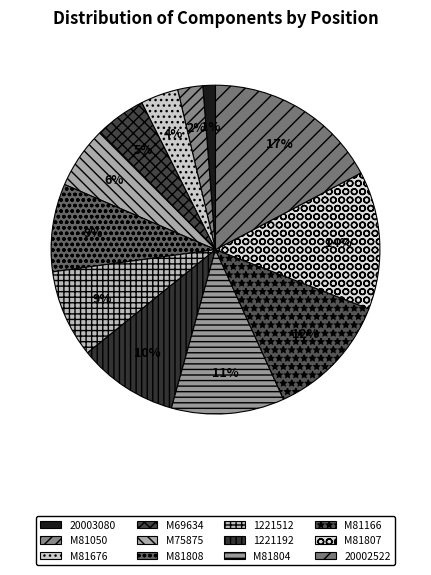

Does M81807 account for over 50% of the chart?

No